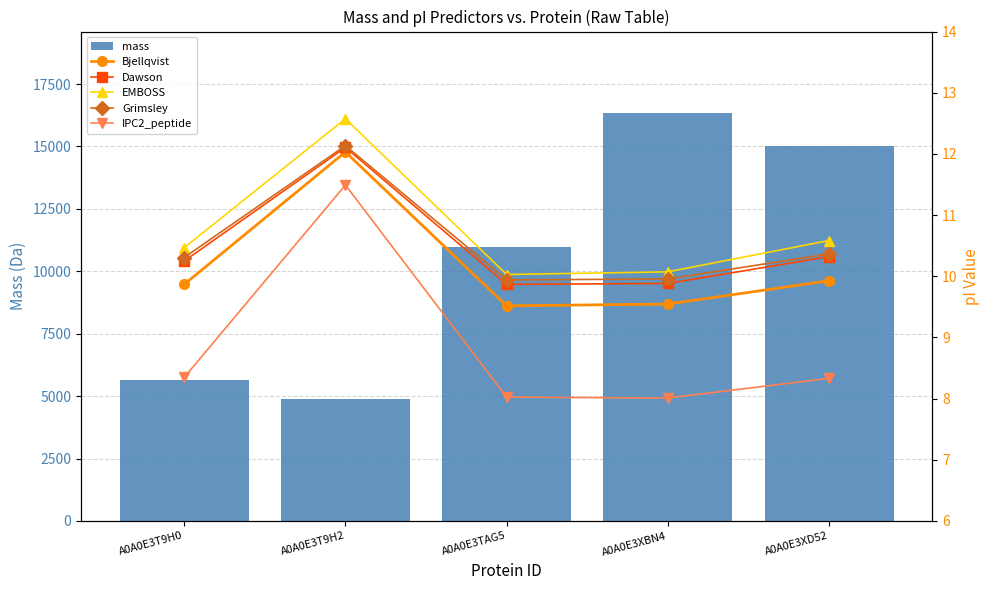

What is the average value of the IPC2_peptide series?

8.8